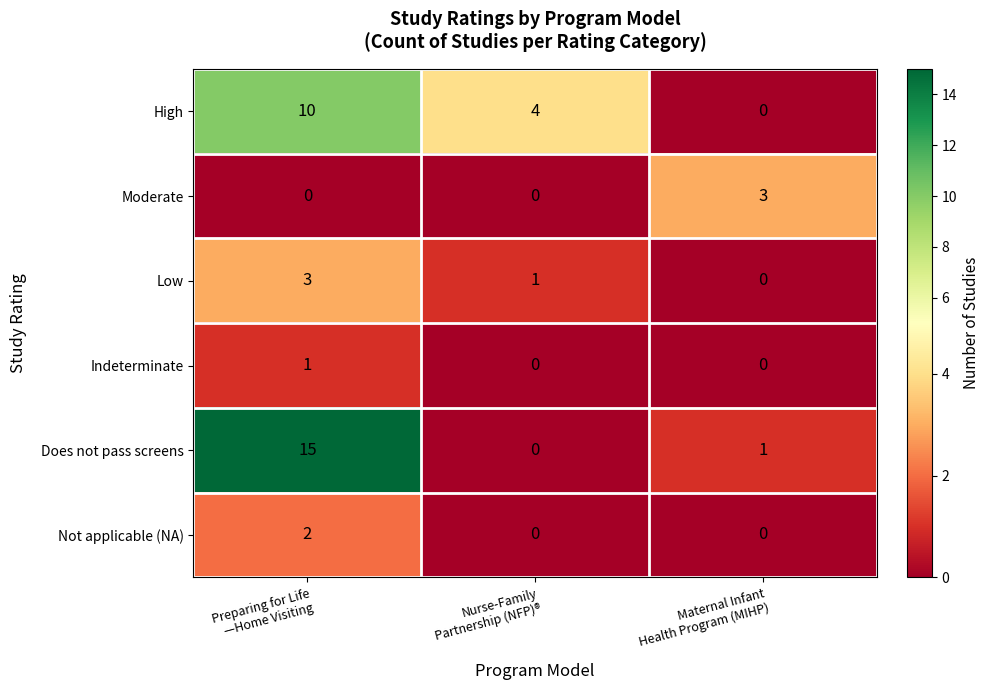

What is the sum of all Low values?

4